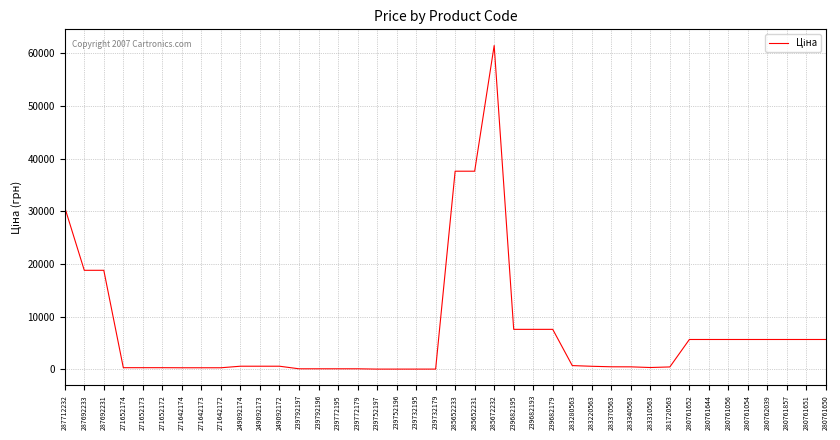

True or false: the data shows 54500.0 at 285652231.

False